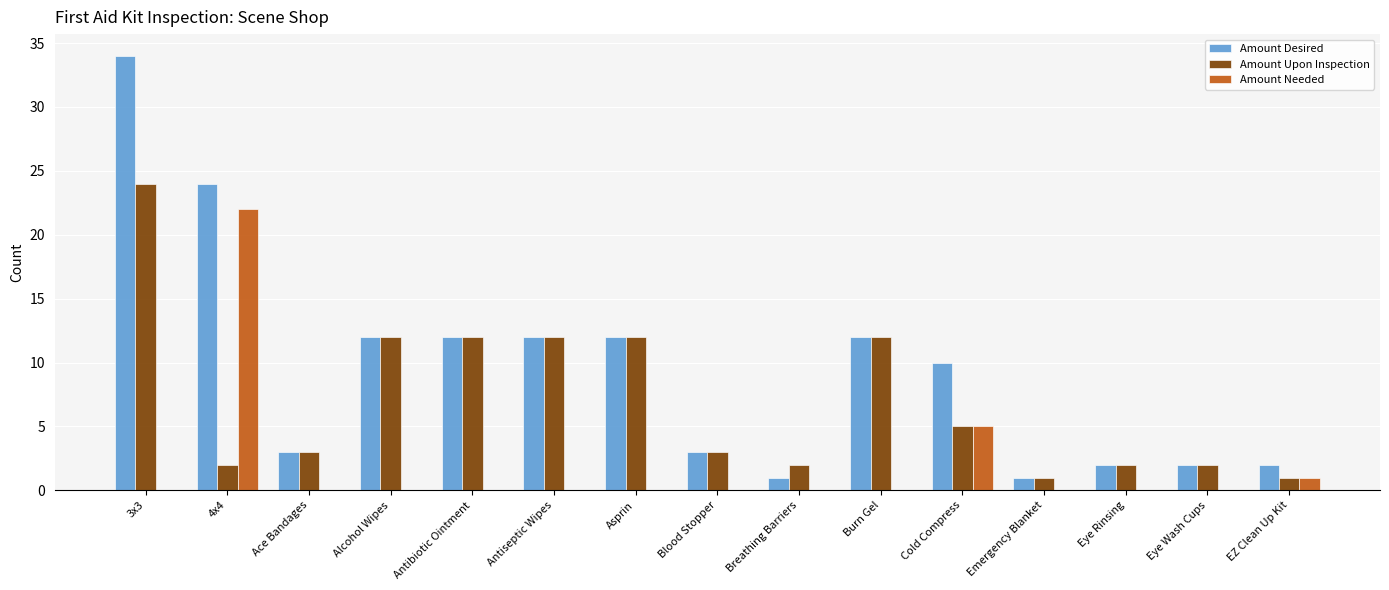

What value does the Amount Desired series have at Ace Bandages?

3